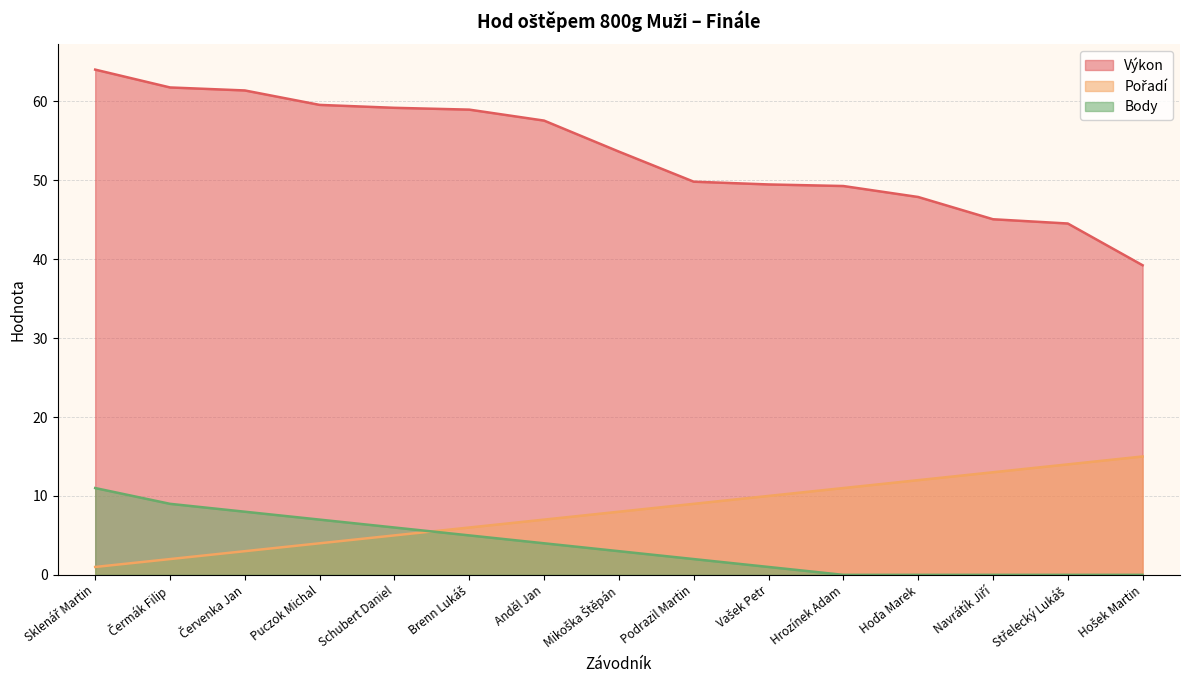

How many lines are shown in the chart?

3